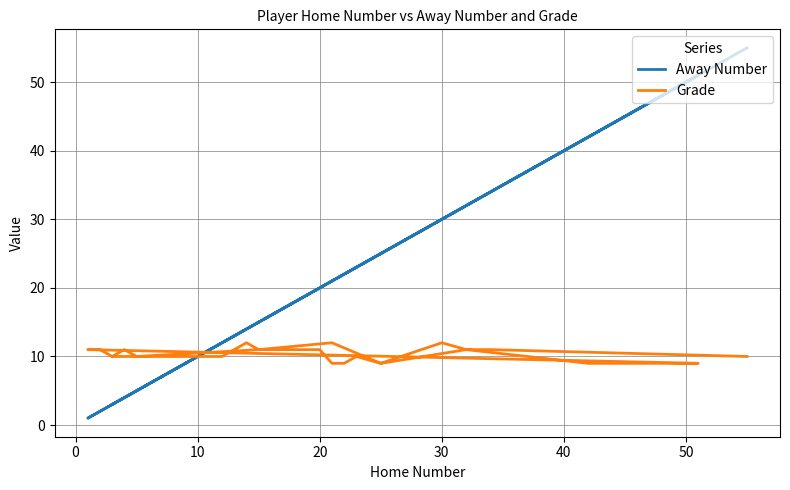

Which series has the largest total across all categories?

Away Number